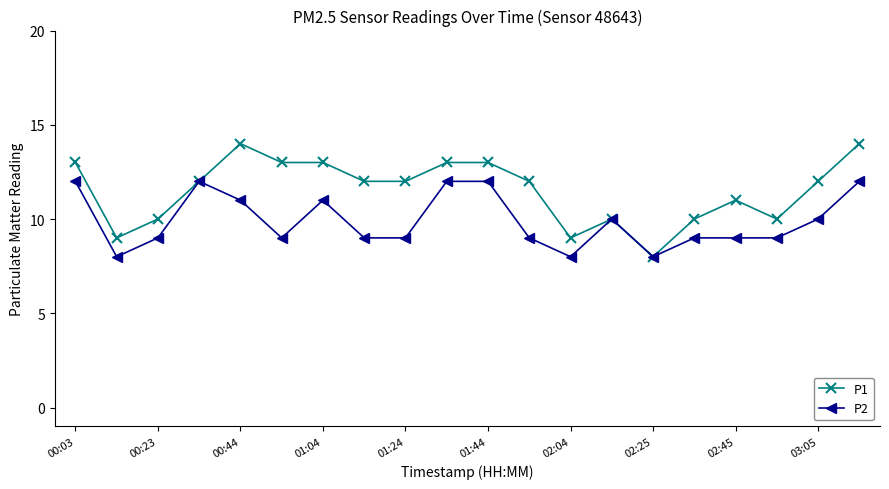

Which series has the largest total across all categories?

P1